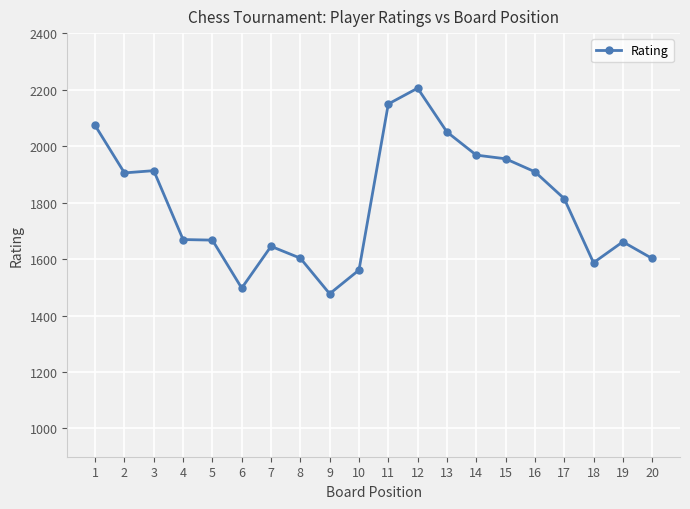

What is the sum of the values at 10 and 5?

3228